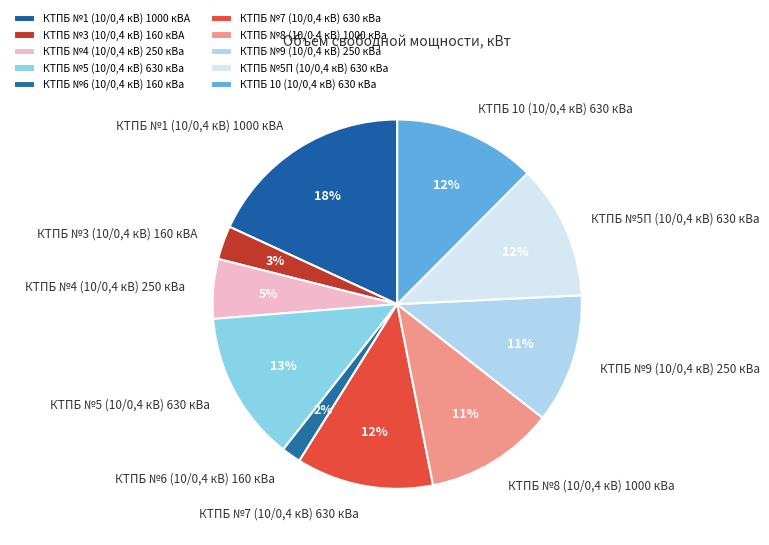

Which slice is the smallest?

КТПБ №6 (10/0,4 кВ) 160 кВа